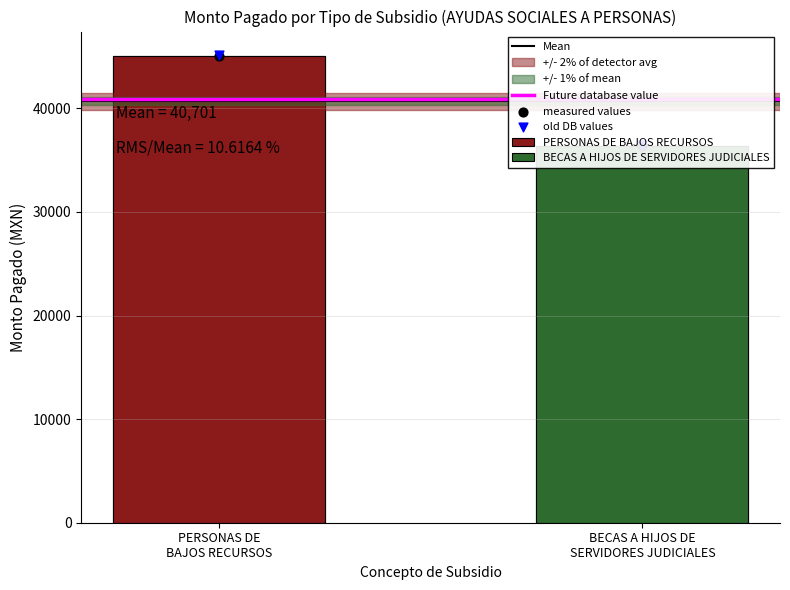

At how many categories does at least one series exceed 41834?

1